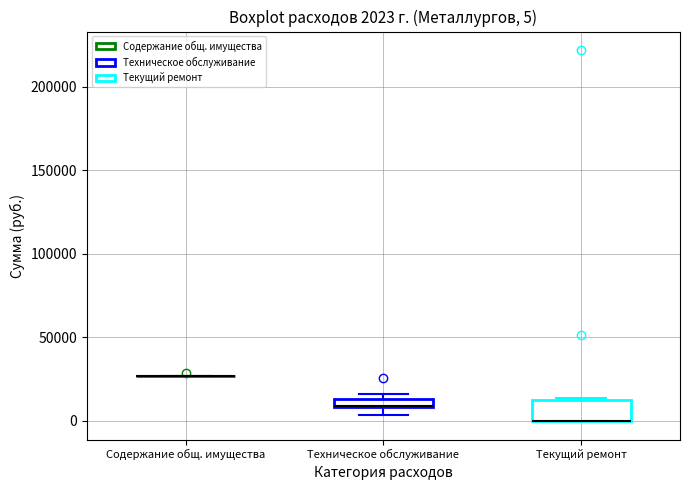

Comparing the boxes themselves (not the whiskers), which one is the tallest?

Текущий ремонт